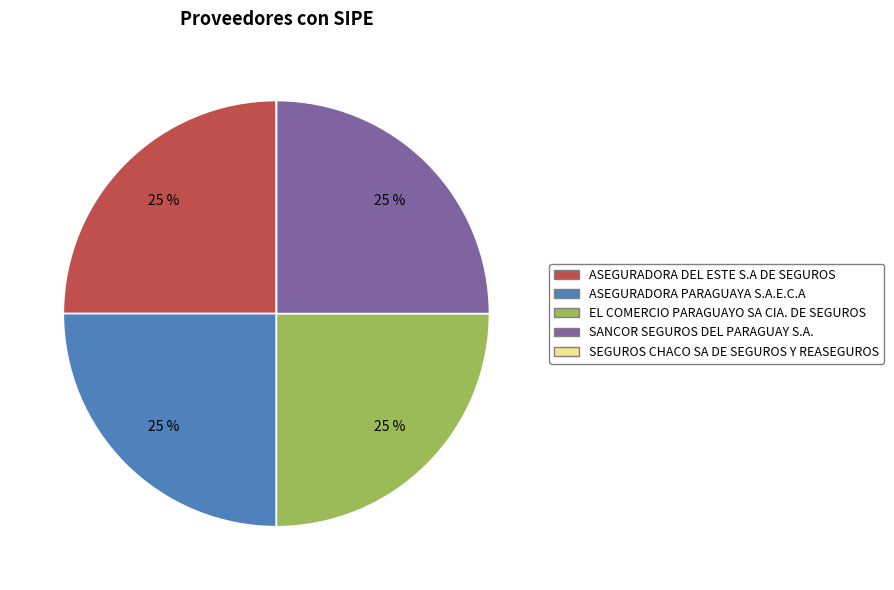

To the nearest percent, what is the difference between the largest and smallest slice percentages?

25%